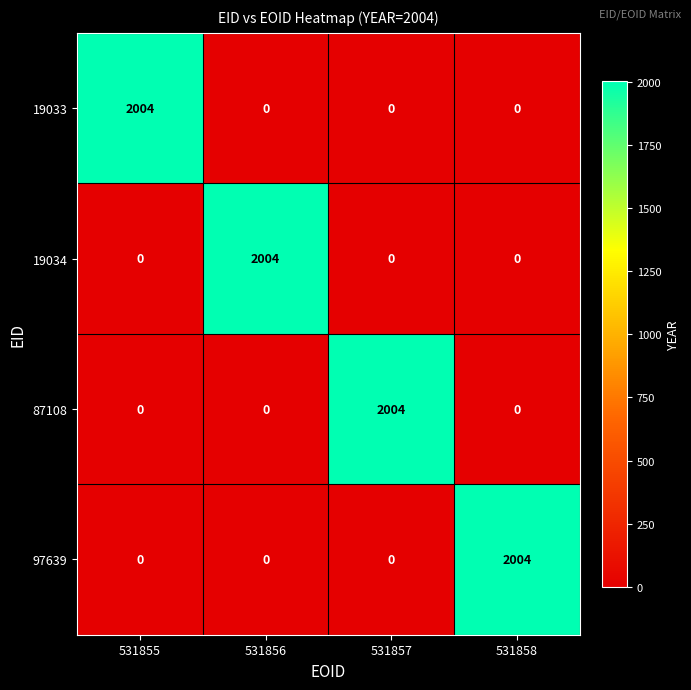

What is the greatest value displayed?

2004